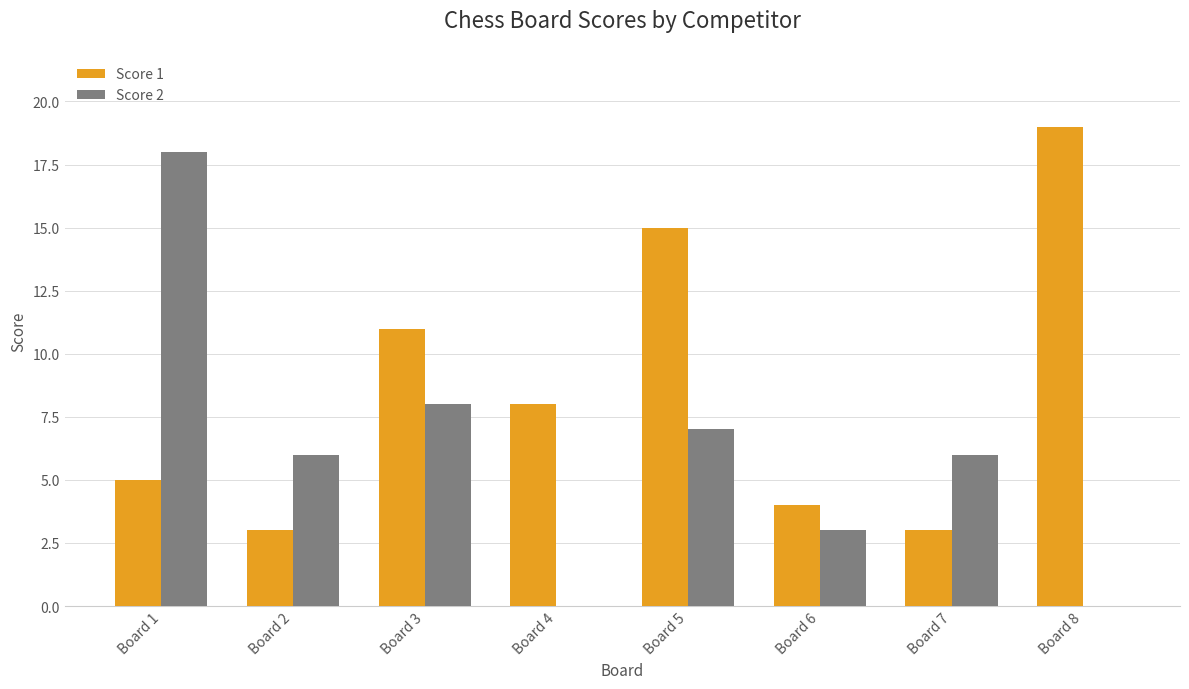

Which series changed the most between Board 5 and Board 6?

Score 1